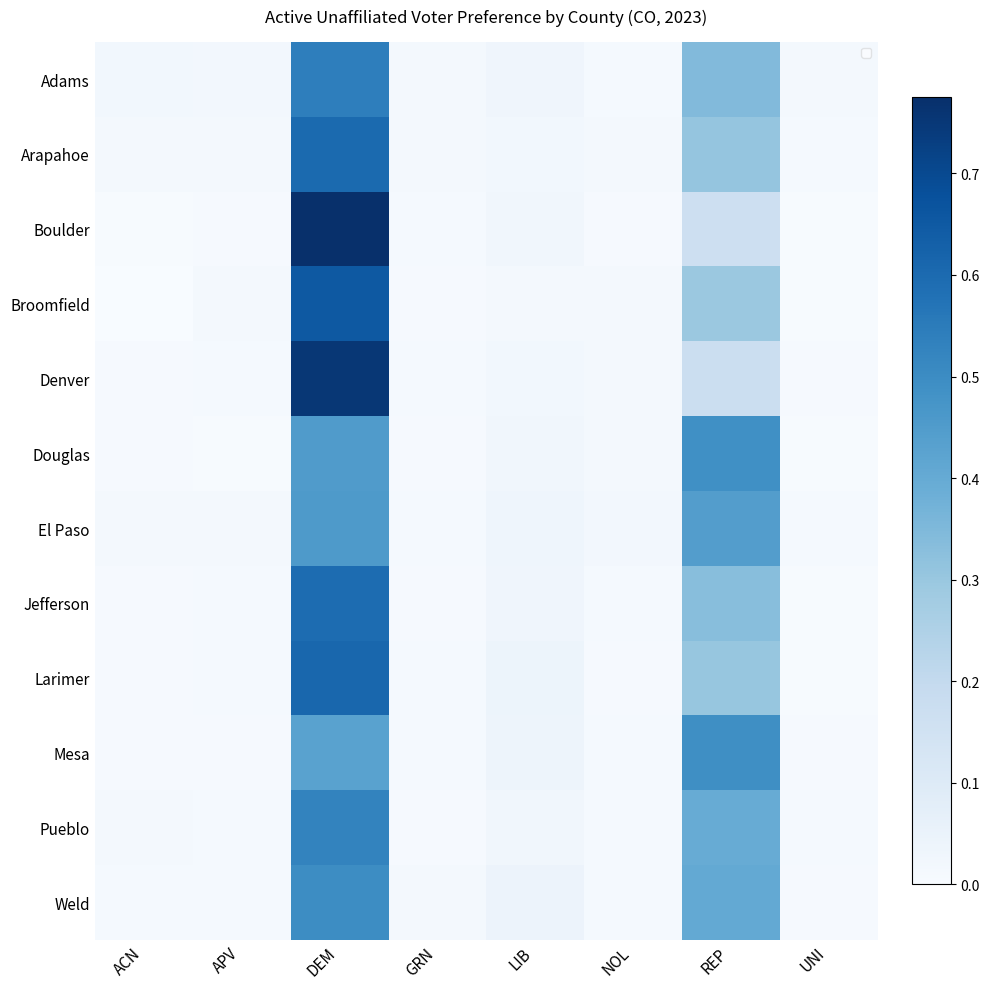

List the labels in order of Adams value, smallest first.

NOL, UNI, GRN, APV, ACN, LIB, REP, DEM